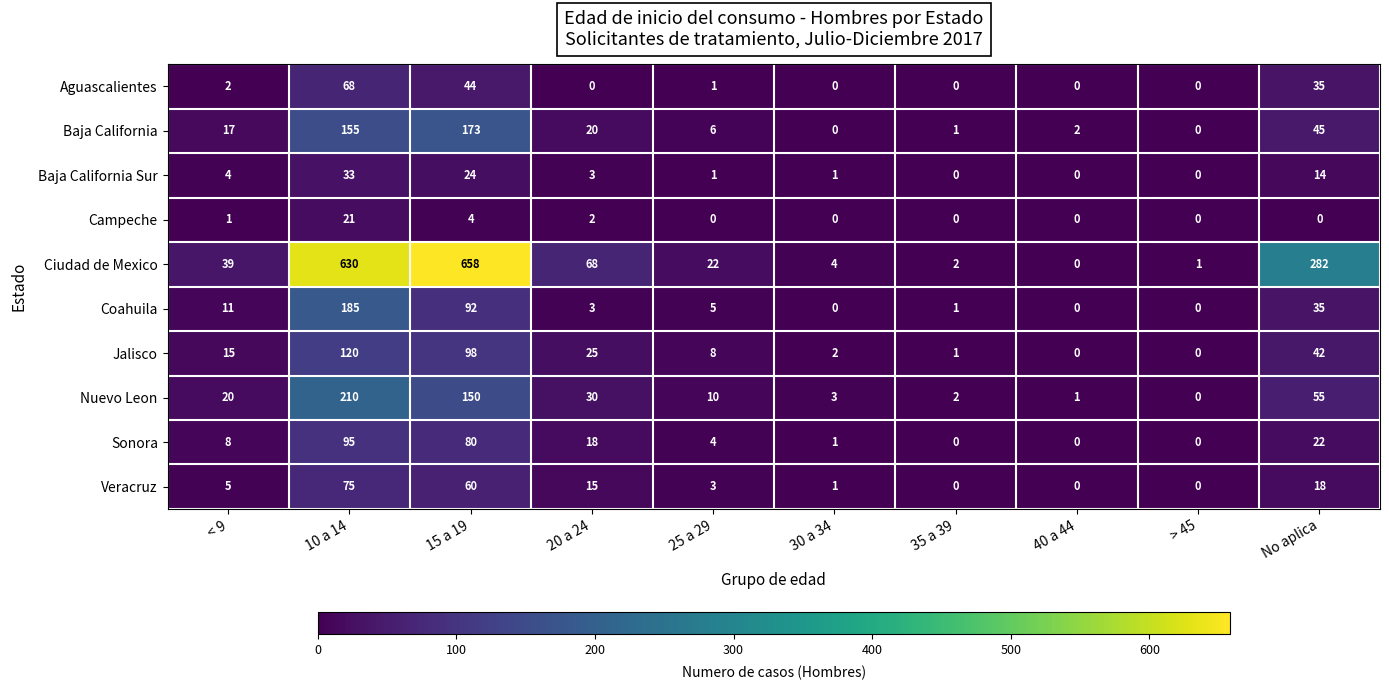

Count the number of data series in this chart.

10